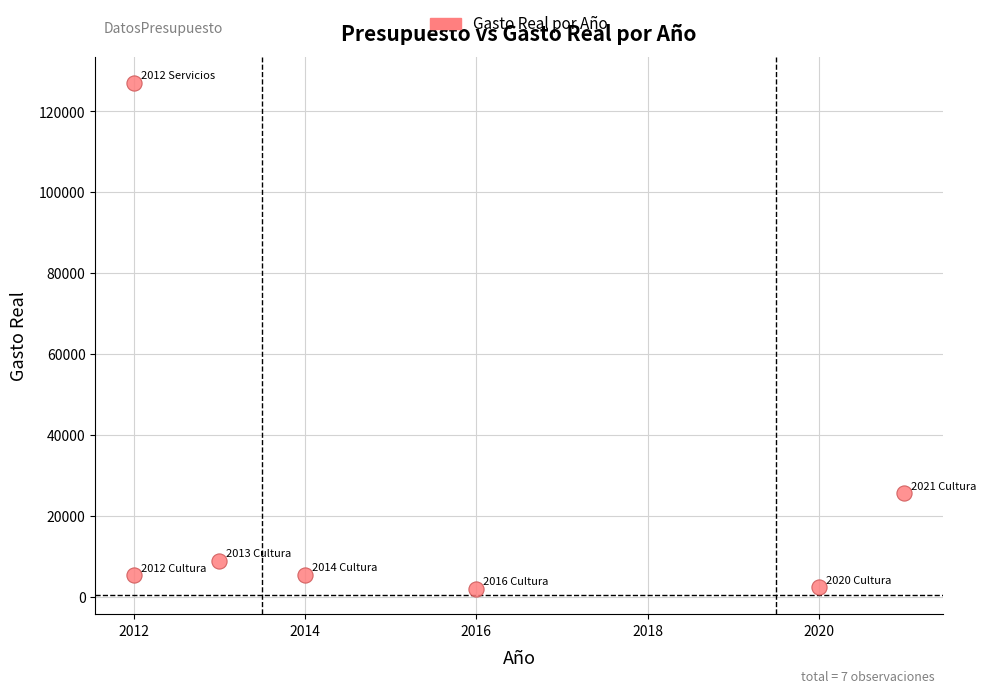

What Y value in the scatter plot is closest to 64502?

25595.8